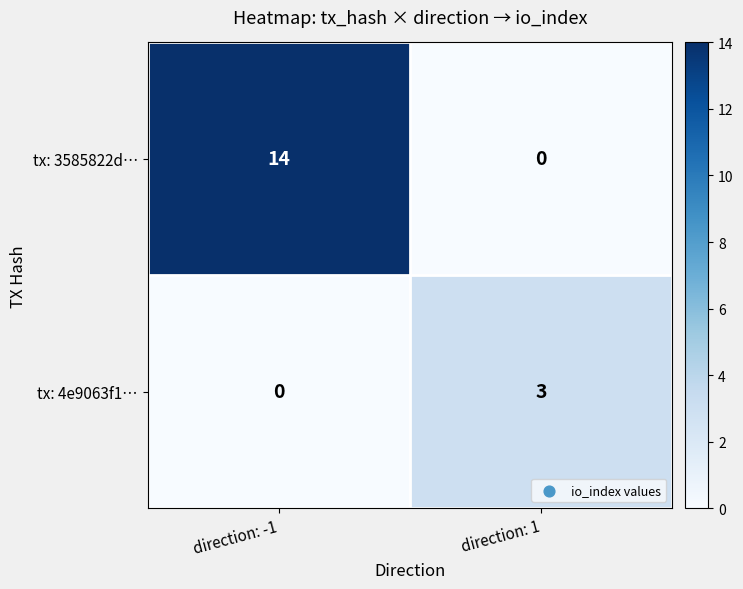

Is it true that tx: 4e9063f1… equals 3 at direction: 1?

True